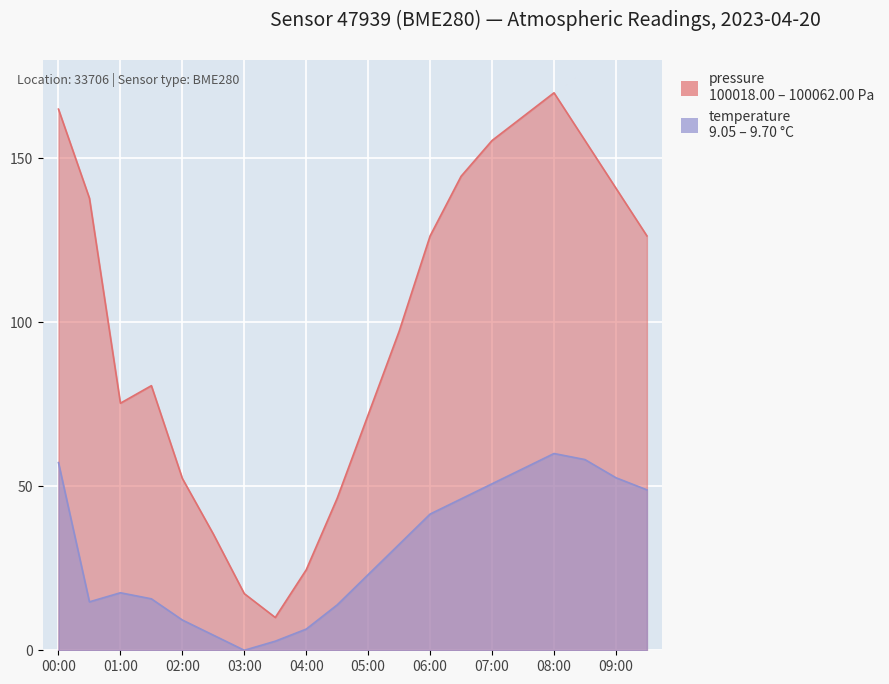

True or false: temperature and pressure intersect in this chart.

False